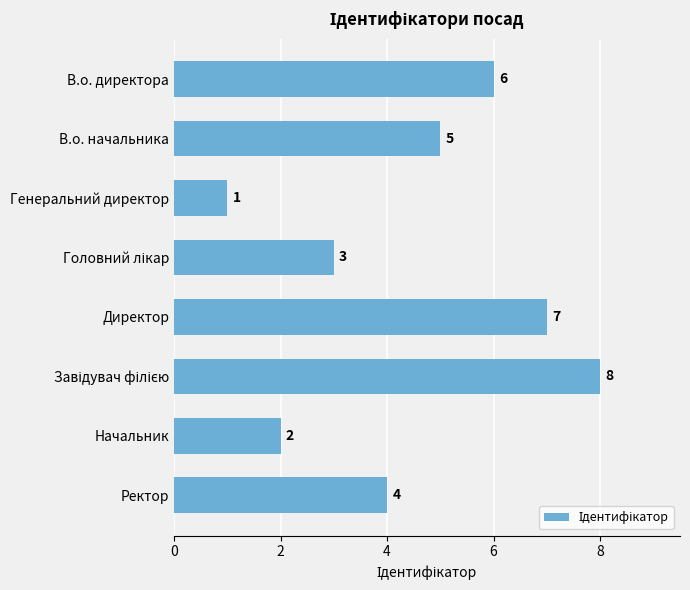

Which has a higher value, В.о. директора or В.о. начальника?

В.о. директора